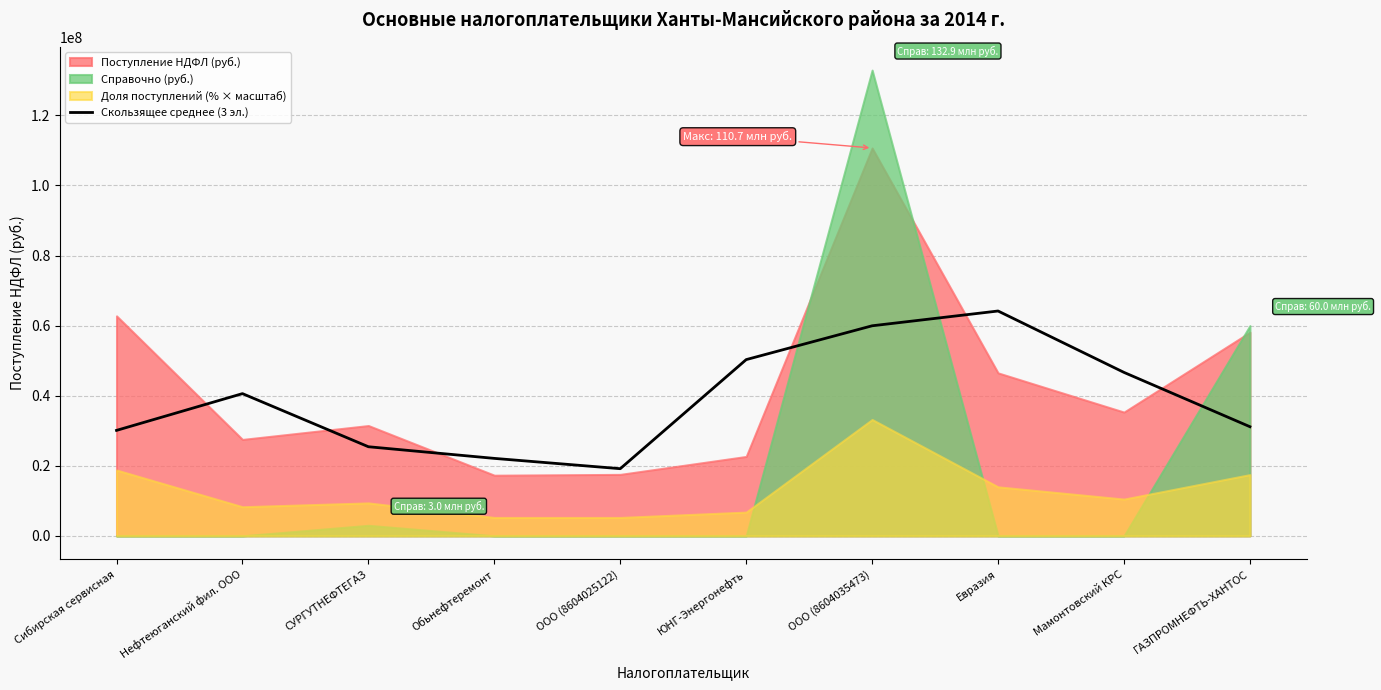

How many interior local peaks (higher than both neighbors) does the data have?

2